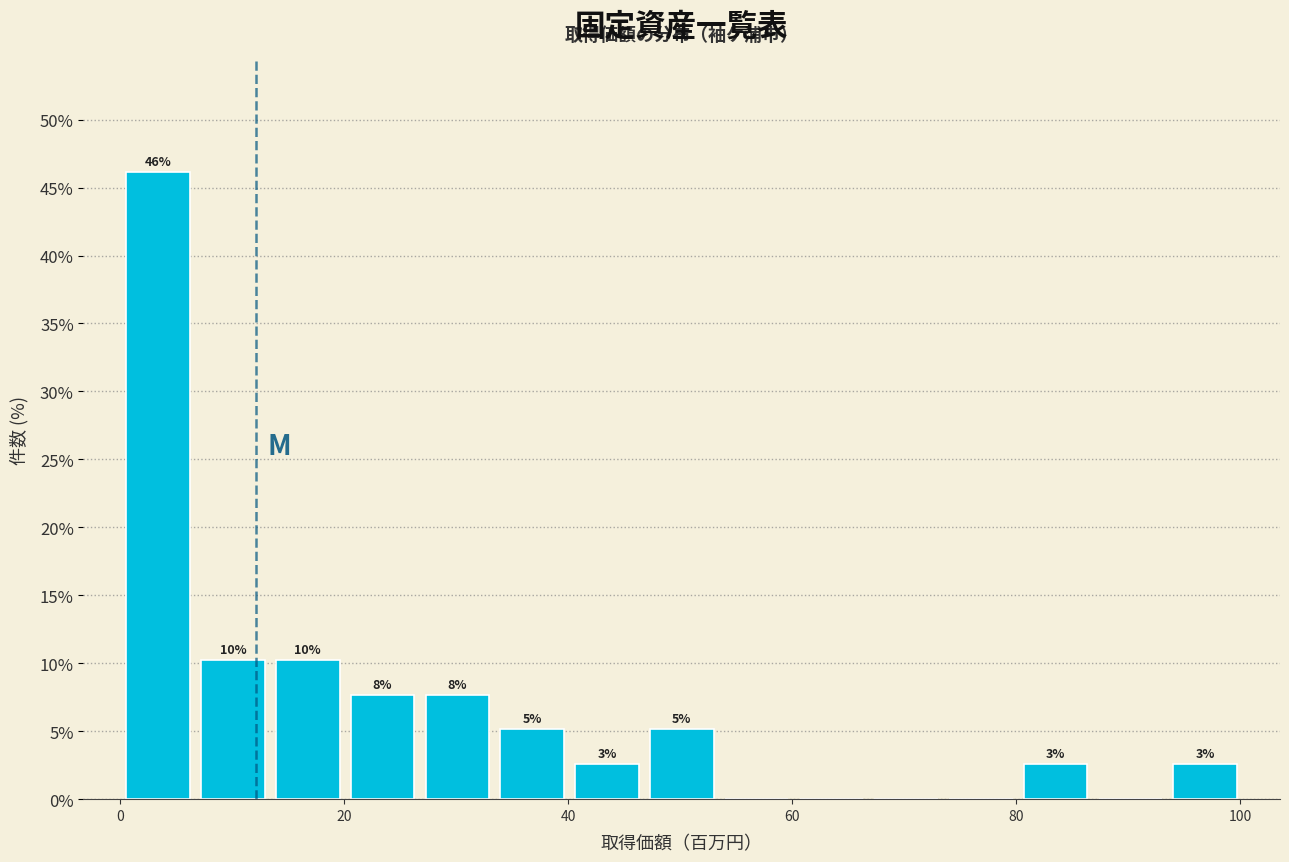

Around what value on the x-axis is the tallest bar? Give the approximate position of its centre, as read against the axis.

4